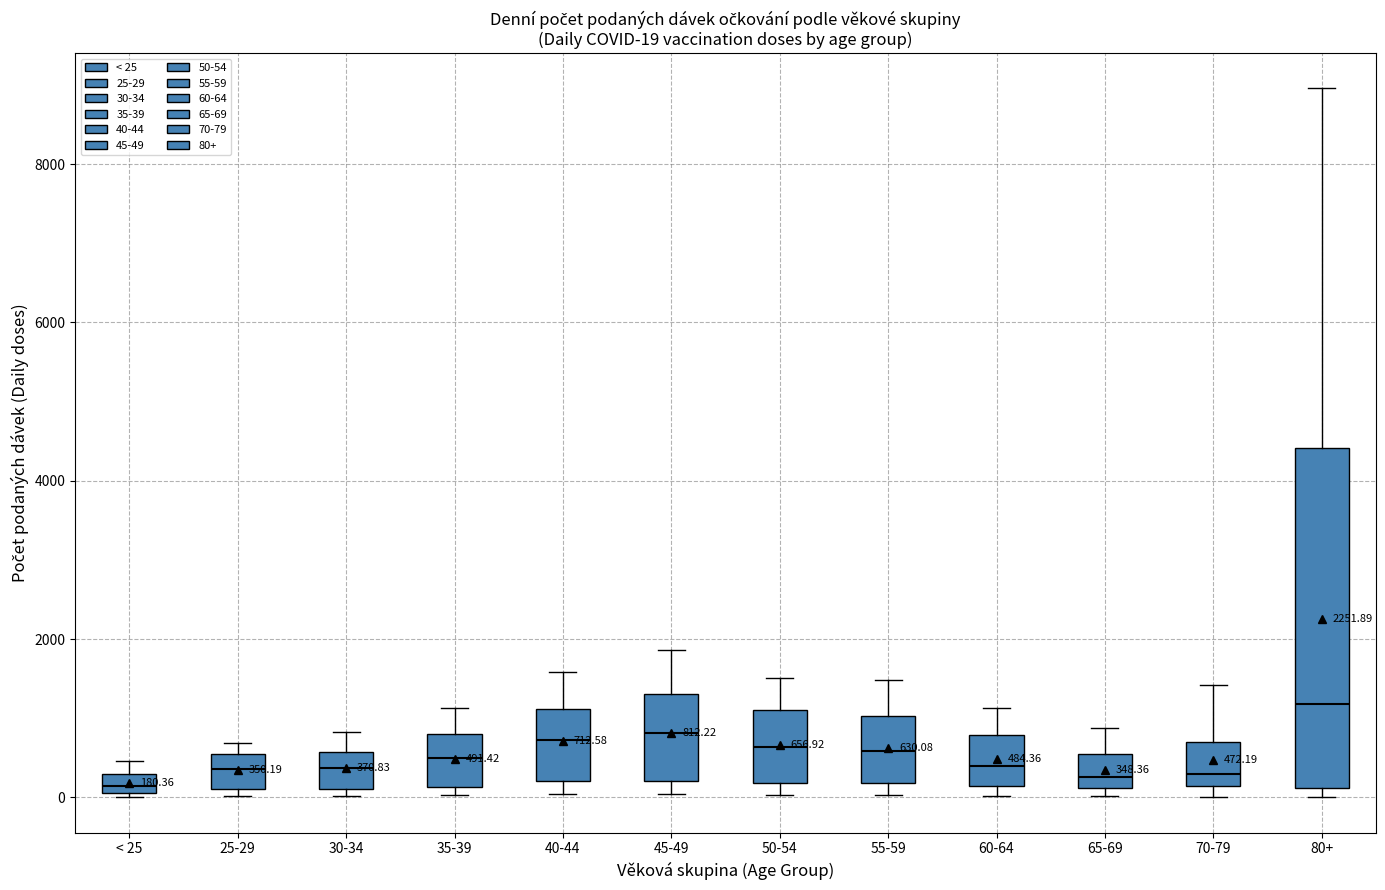

Which box is the tallest, from its lower edge to its upper edge?

80+